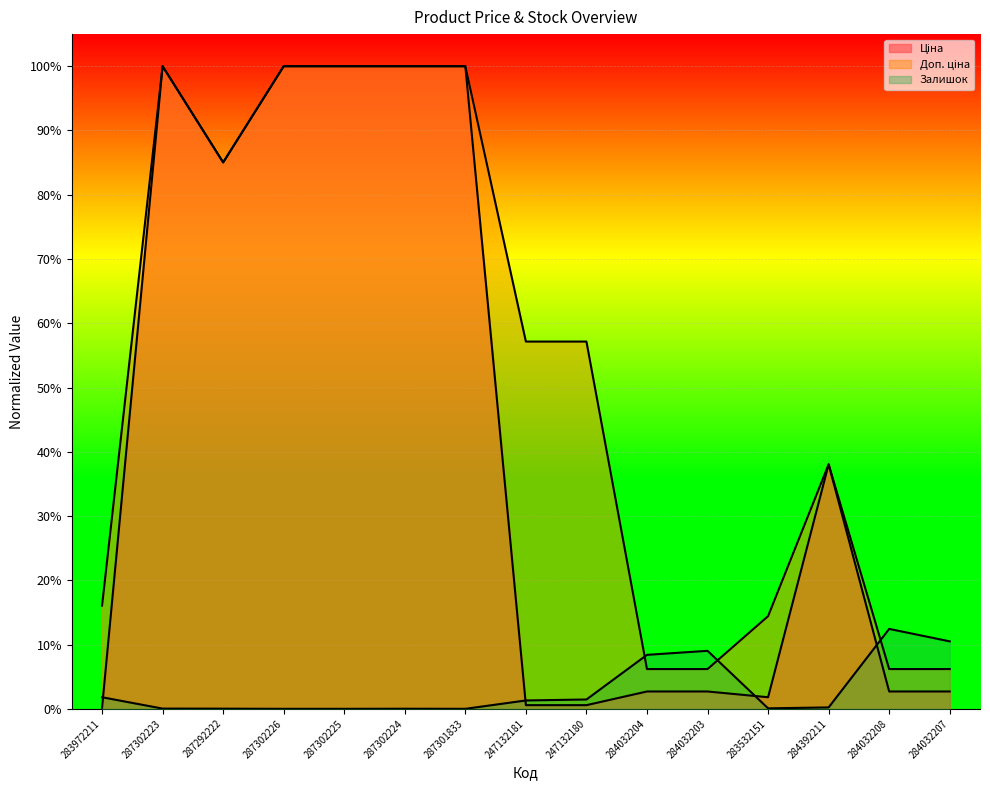

Is it true that Ціна equals 0.0 at 247132180?

False